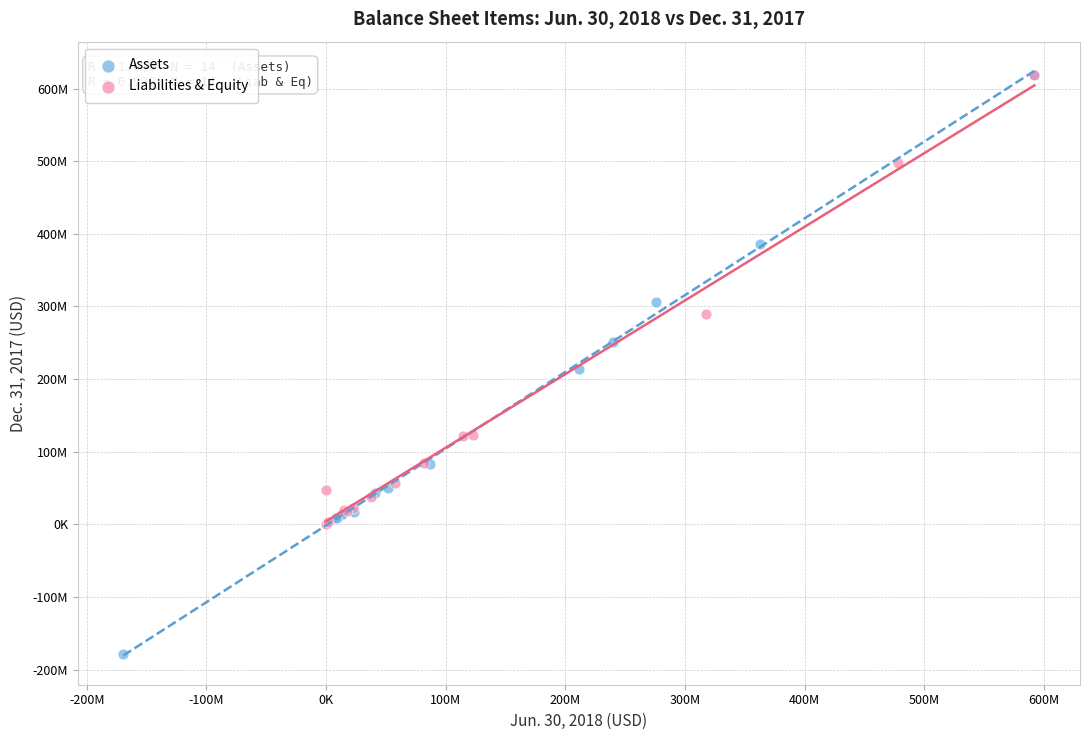

What are all the series names shown in the legend?

Assets, Liabilities & Equity